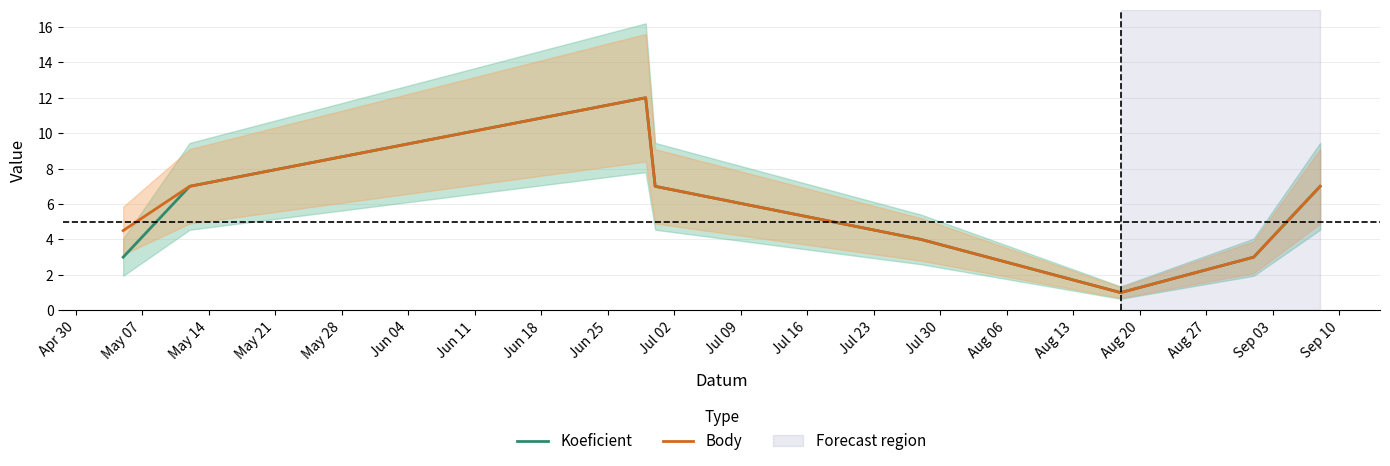

What is the minimum value for Body?

1.0